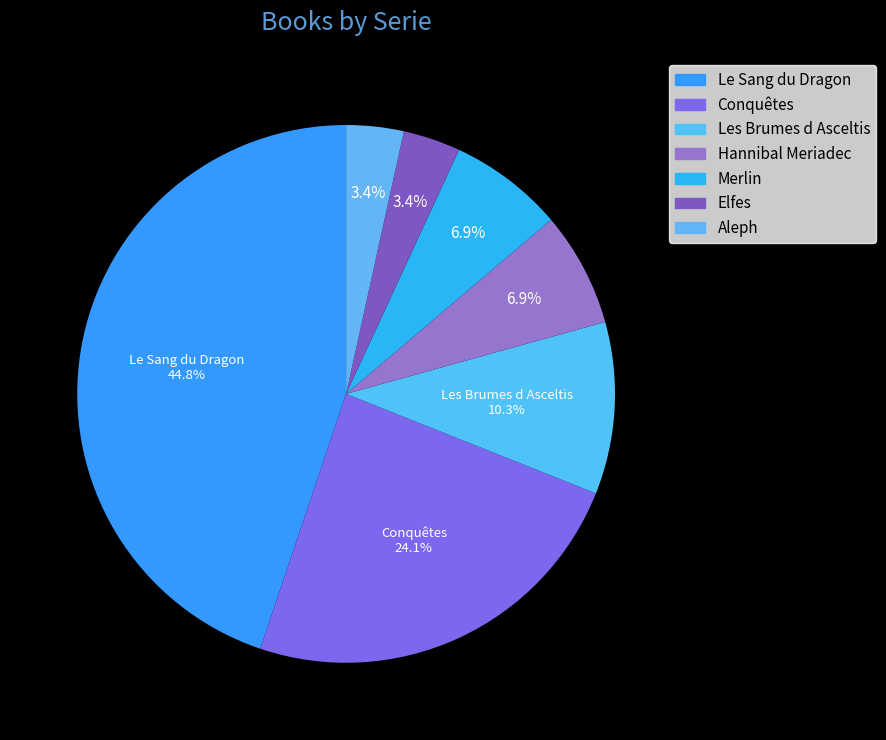

How many segments does this pie chart have?

7